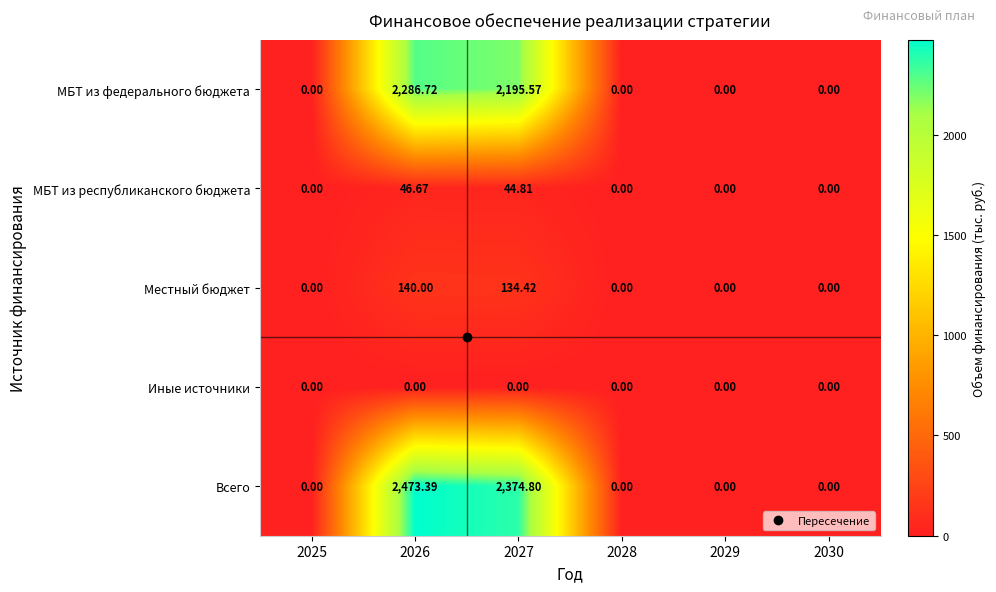

Which series has the largest total across all categories?

Всего